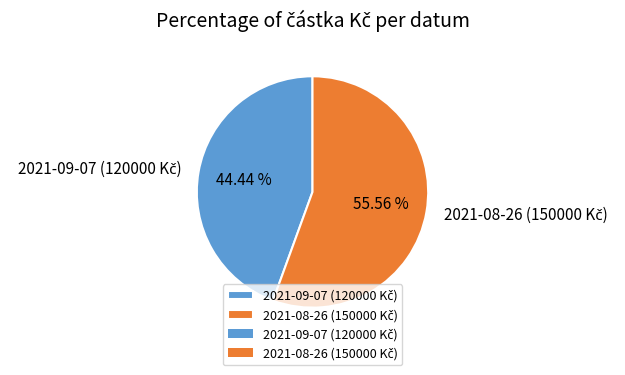

Is there any slice that represents more than half of the pie?

Yes